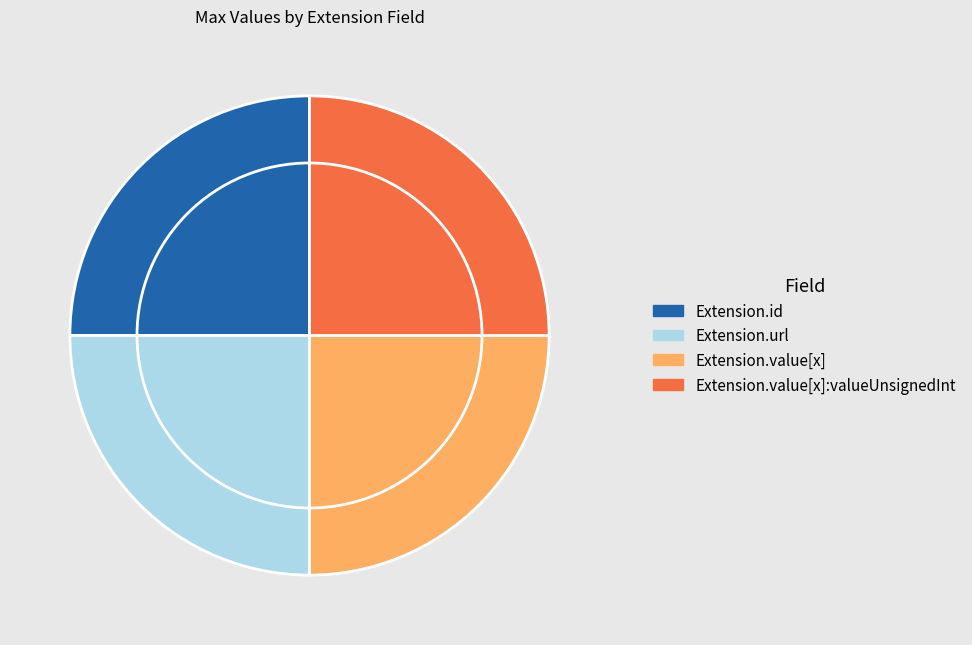

Is it true that Extension.url is 25% of the pie?

True